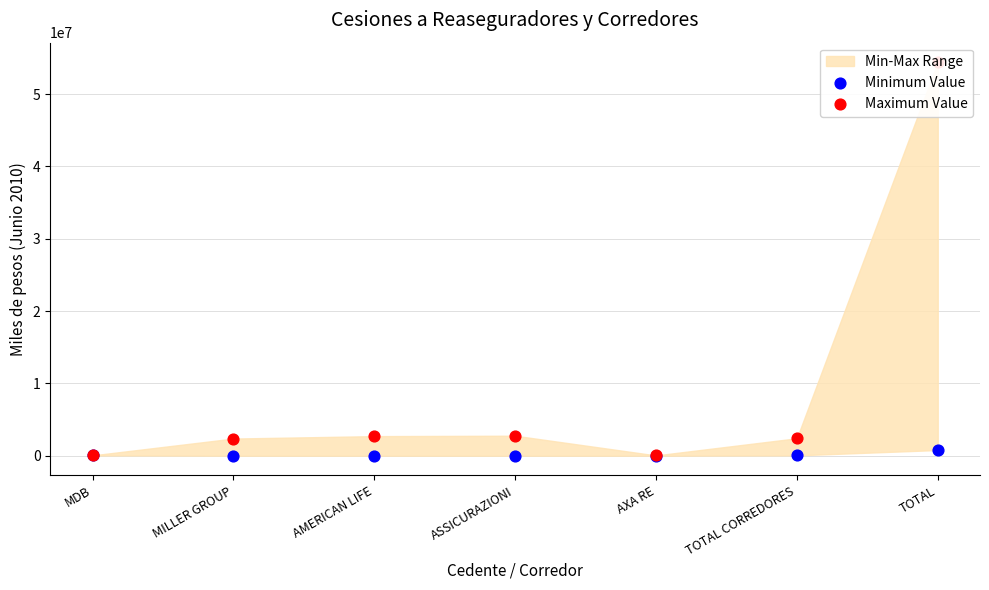

Which series has the widest spread of Y values?

Maximum Value